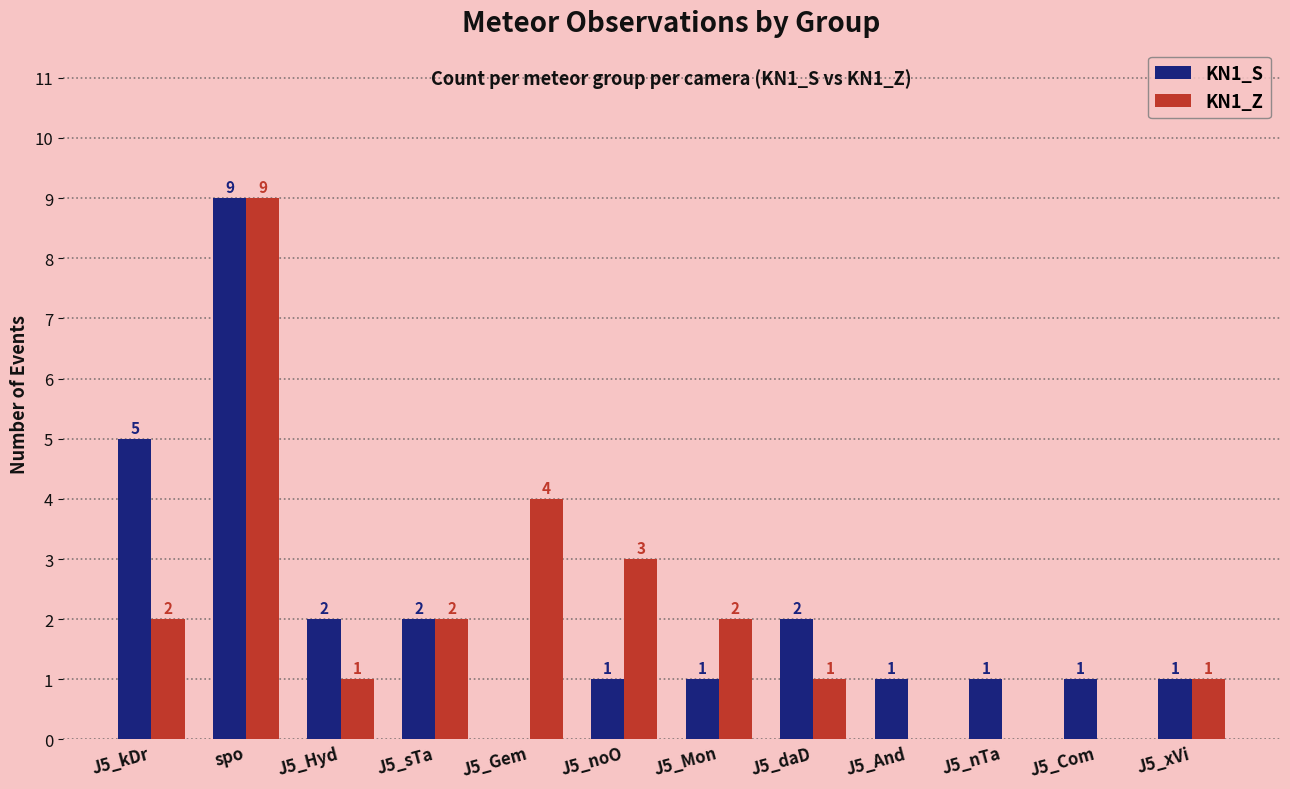

Reading left to right, extract all data points from this chart.

KN1_S: J5_kDr=5	spo=9	J5_Hyd=2	J5_sTa=2	J5_Gem=0	J5_noO=1	J5_Mon=1	J5_daD=2	J5_And=1	J5_nTa=1	J5_Com=1	J5_xVi=1
KN1_Z: J5_kDr=2	spo=9	J5_Hyd=1	J5_sTa=2	J5_Gem=4	J5_noO=3	J5_Mon=2	J5_daD=1	J5_And=0	J5_nTa=0	J5_Com=0	J5_xVi=1